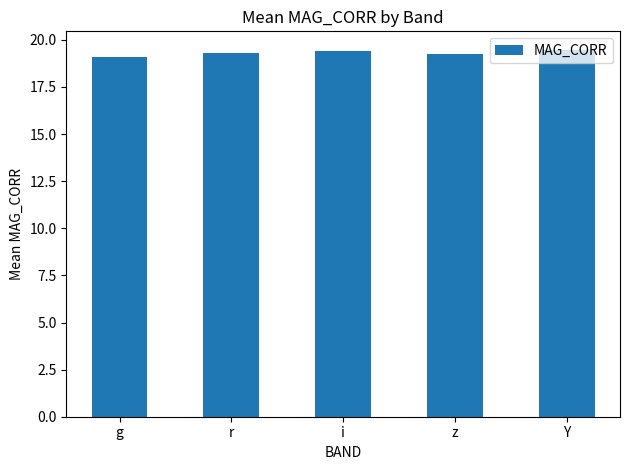

What is the value of the 4th bar from the left?

19.2